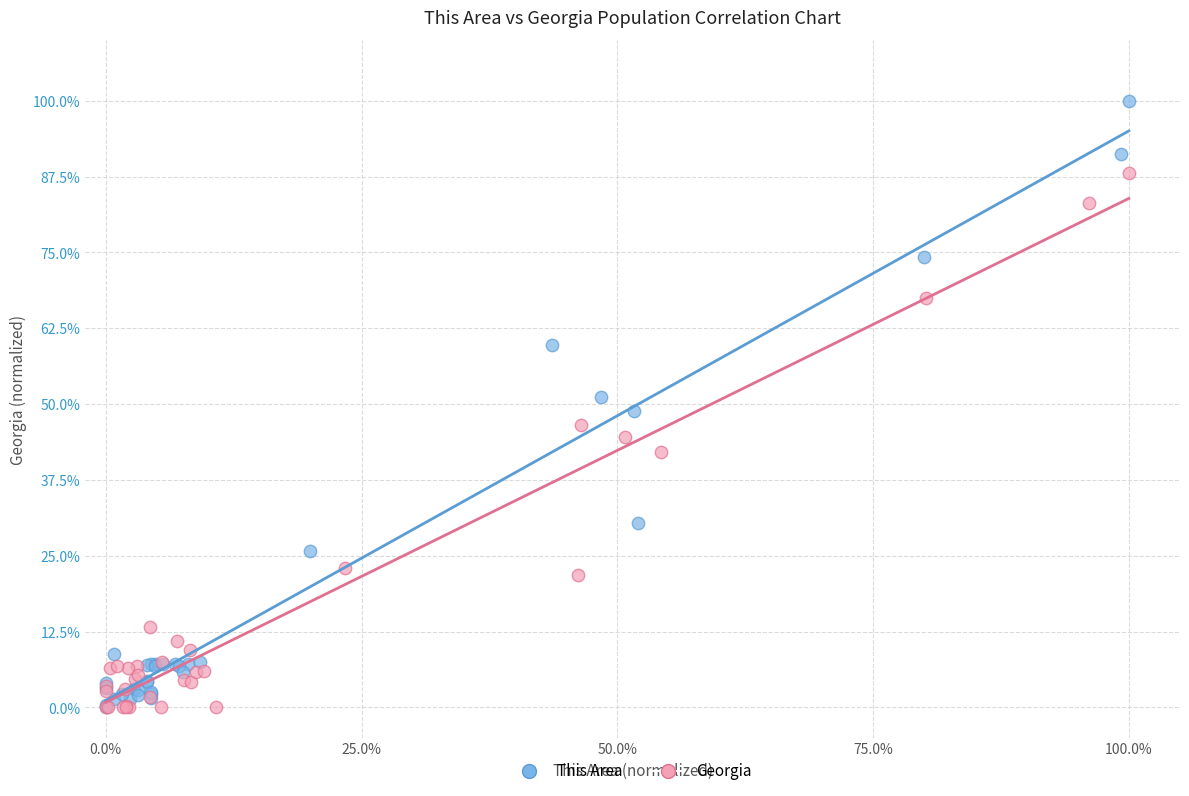

Which series has the largest Y range (max minus min)?

This Area